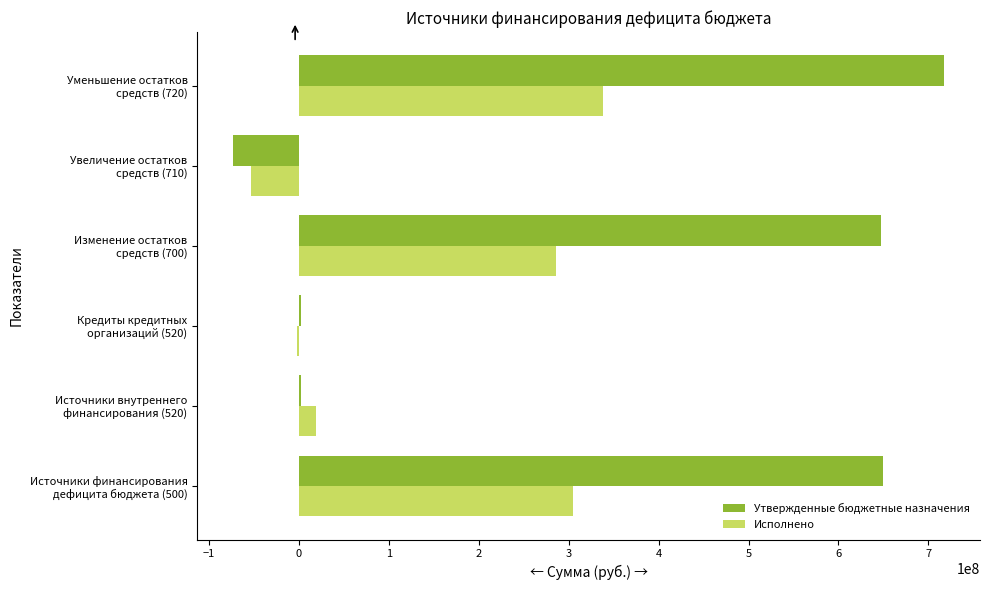

What is the sum of all Исполнено values?

892734946.9